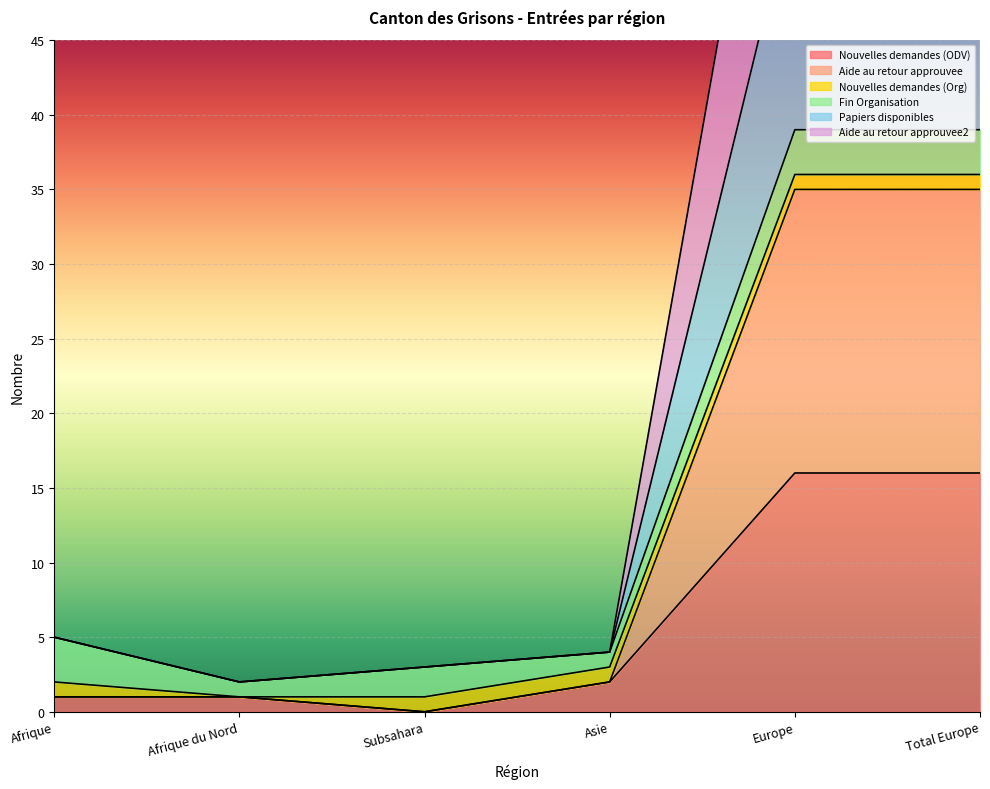

True or false: Nouvelles demandes (ODV) has a value of 5 at Europe.

False